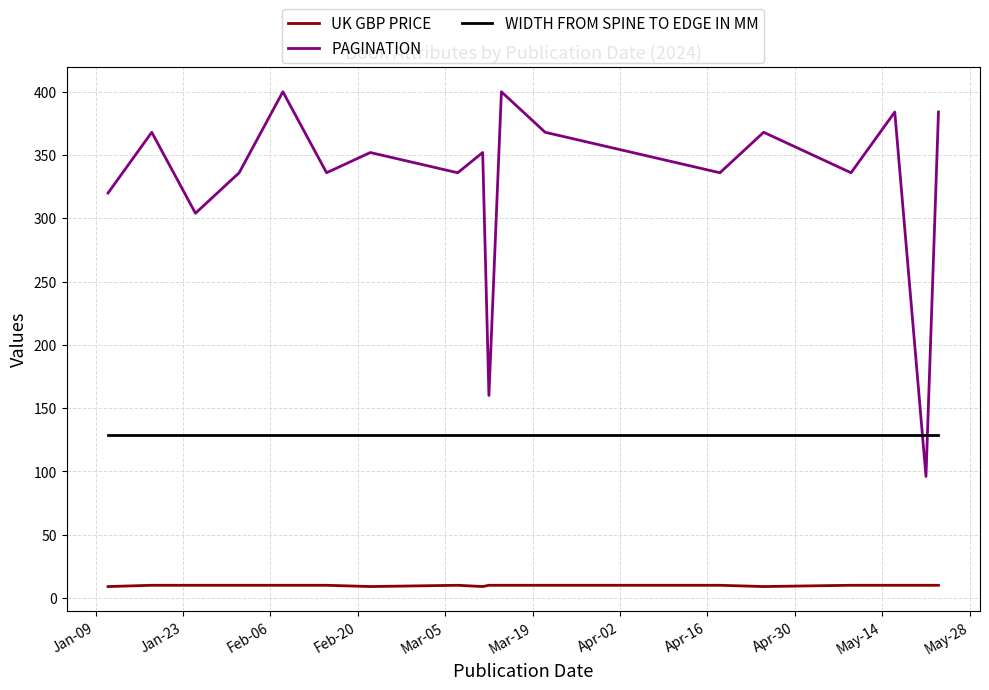

True or false: UK GBP PRICE and PAGINATION intersect in this chart.

False